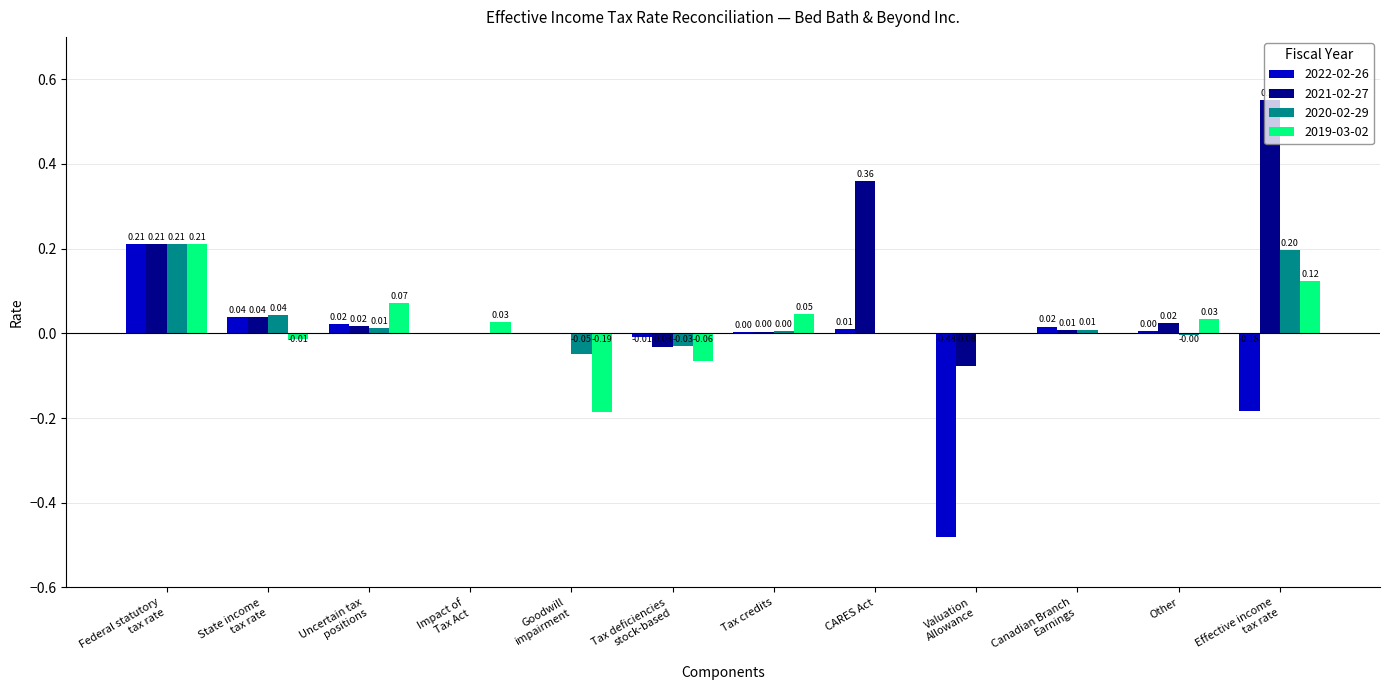

What is the sum of all 2022-02-26 values?

-0.4